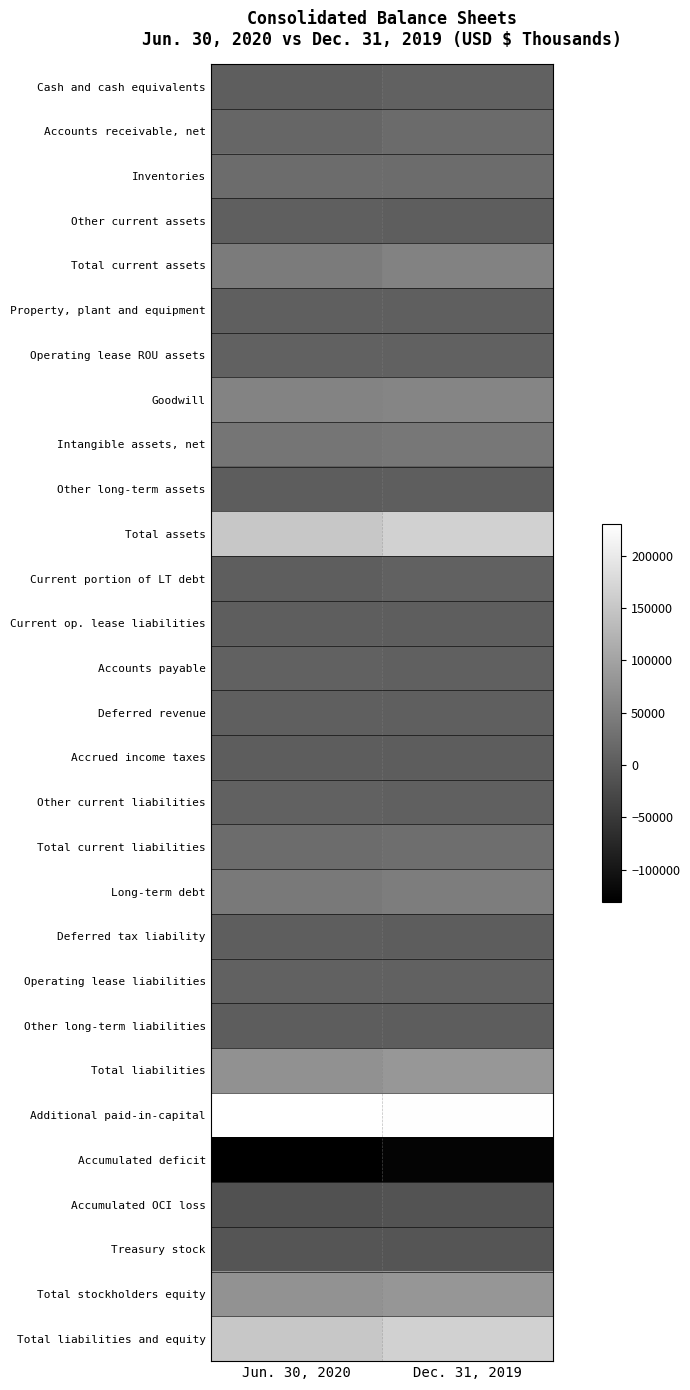

Which series has the widest spread of values?

Total assets